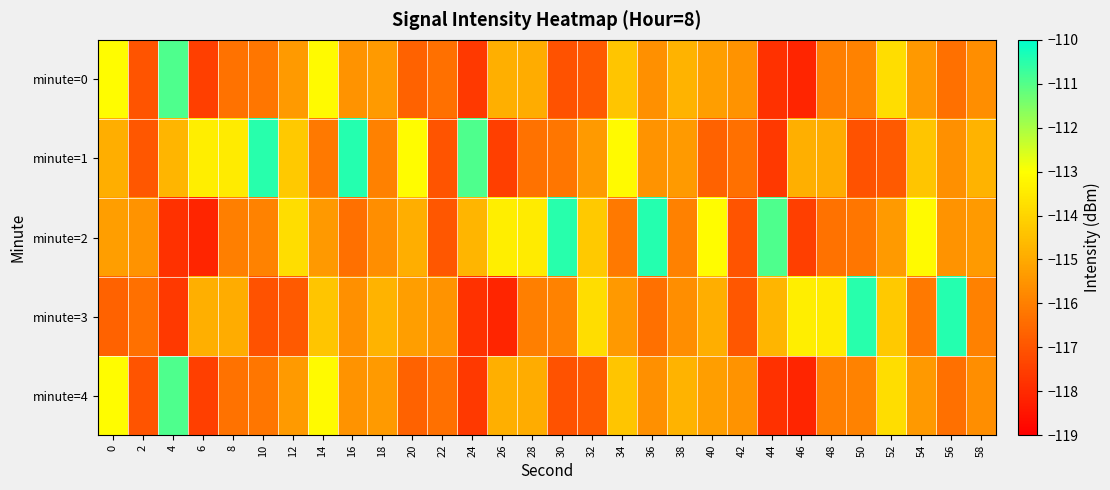

At which category is the sum across all series the highest?

4